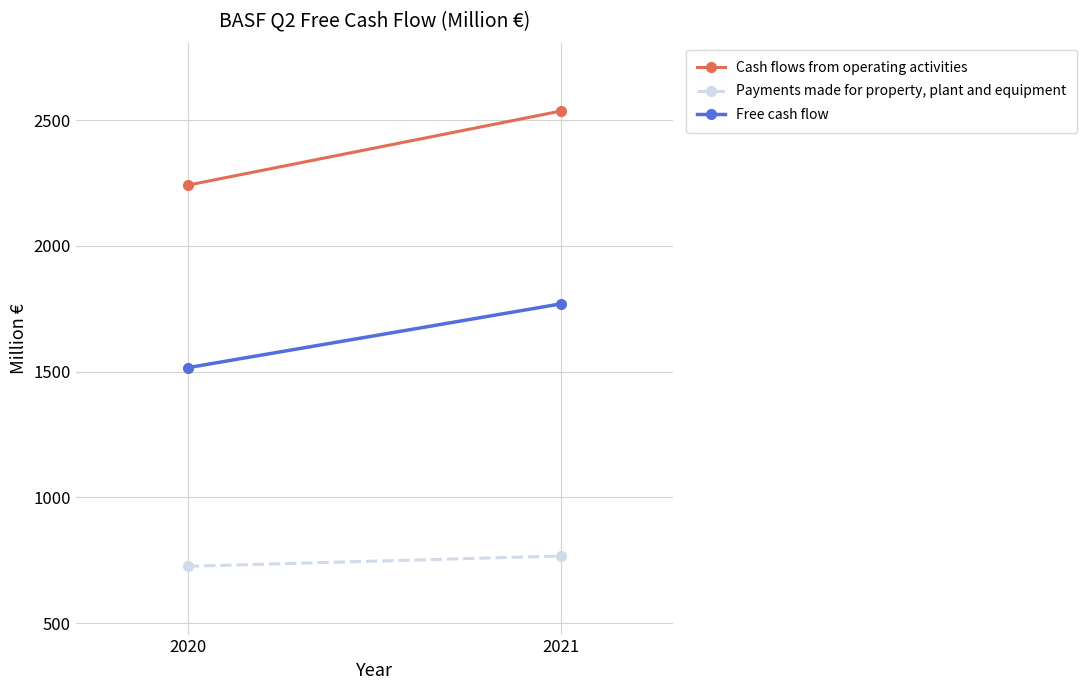

The Payments made for property, plant and equipment series shows 767 at 2021. True or false?

True